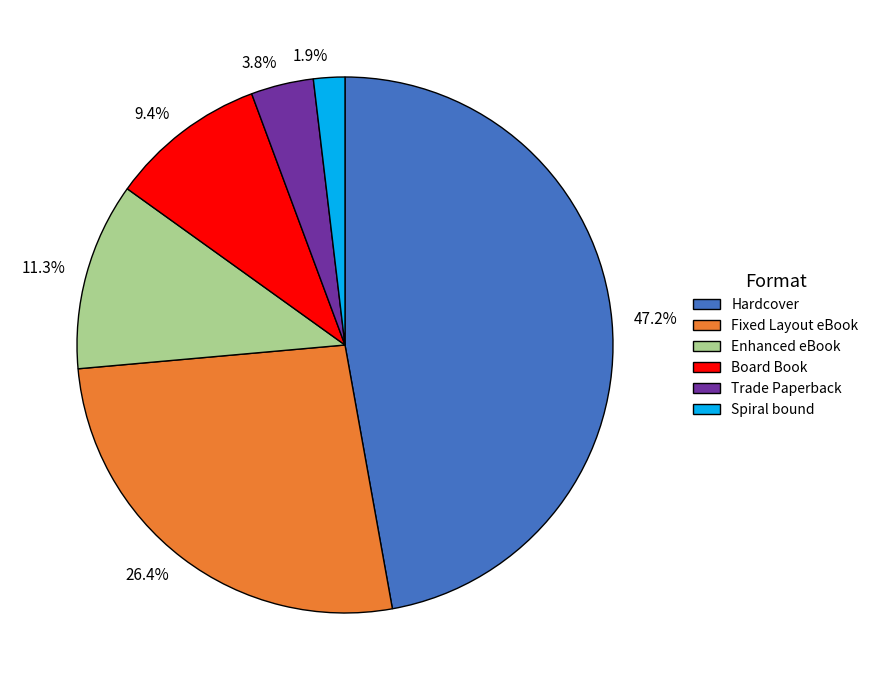

Does Spiral bound represent more than half of the total?

No